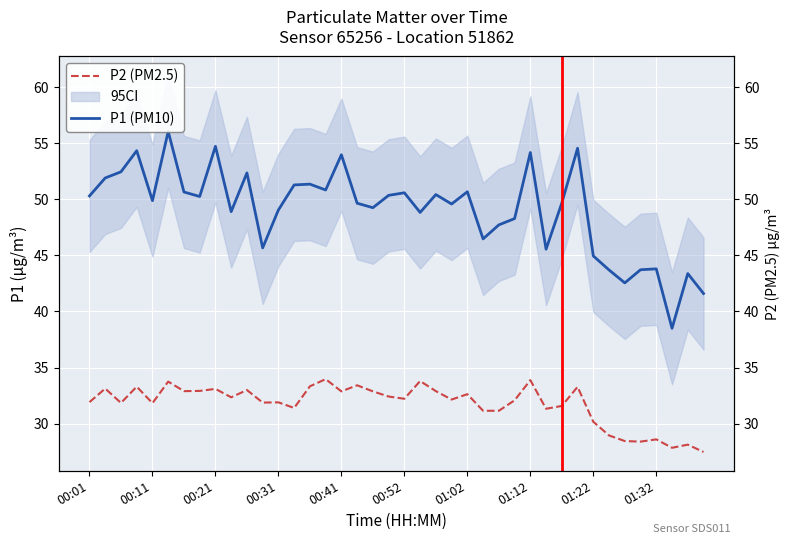

What is the difference between the highest and lowest values at 00:44?

16.2